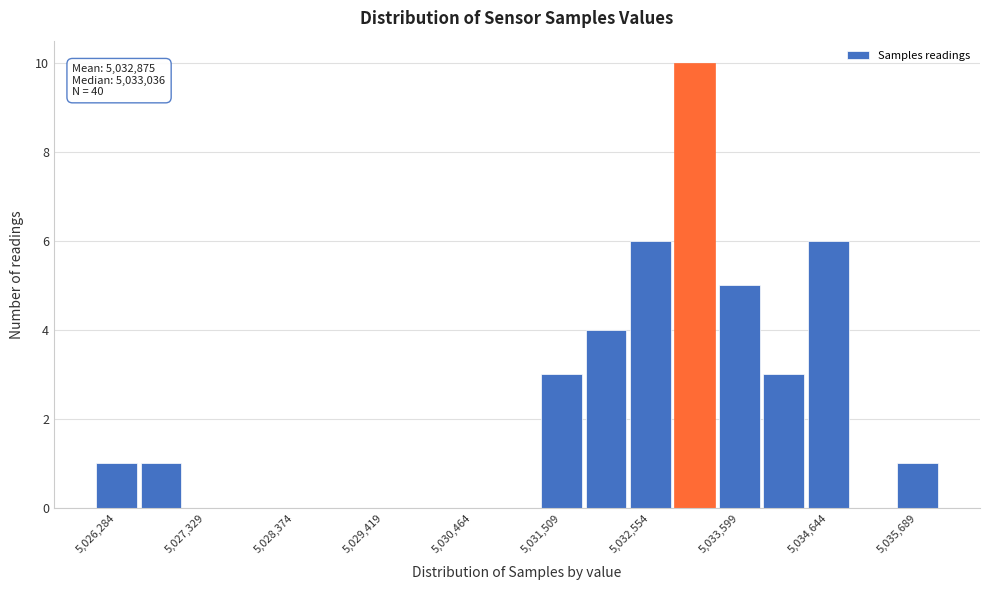

Read against the x-axis, roughly where is the centre of the tallest bar?

5033000